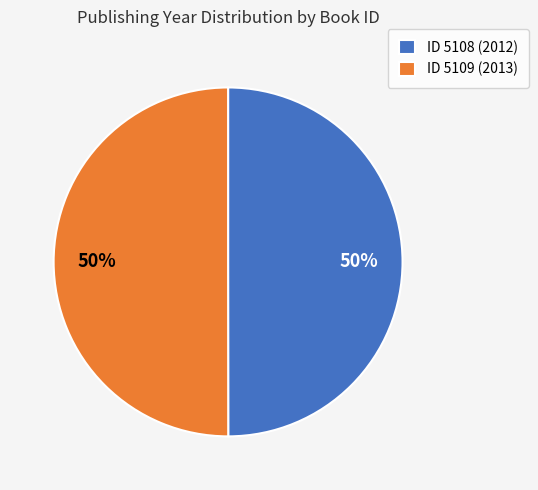

What is the ratio of the value at ID 5109 (2013) to the value at ID 5108 (2012)?

1.0